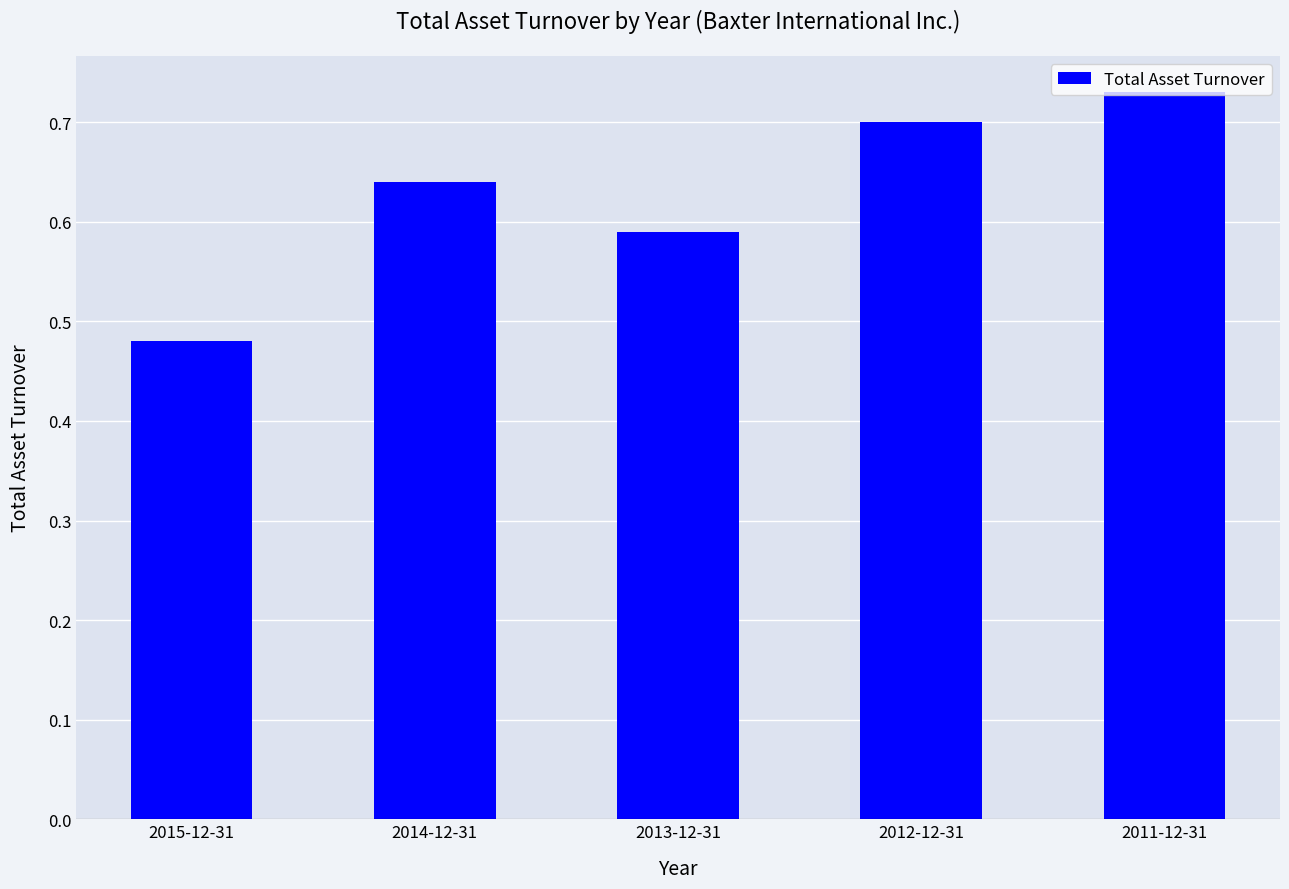

Where is the data nearest to the value 0?

2015-12-31